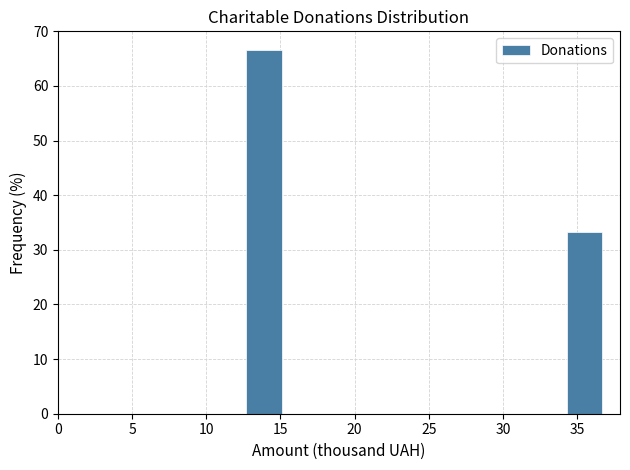

Reading left to right, transcribe this chart: for each bar, give the range it covers on the x-axis and its height. Neither the bar edges nor the heights are printed on the chart, so give them approximately, as read against the axes.

12.7 to 15.1: 67
15.1 to 17.5: 0
17.5 to 19.9: 0
19.9 to 22.3: 0
22.3 to 24.7: 0
24.7 to 27.1: 0
27.1 to 29.5: 0
29.5 to 31.9: 0
31.9 to 34.3: 0
34.3 to 36.7: 33